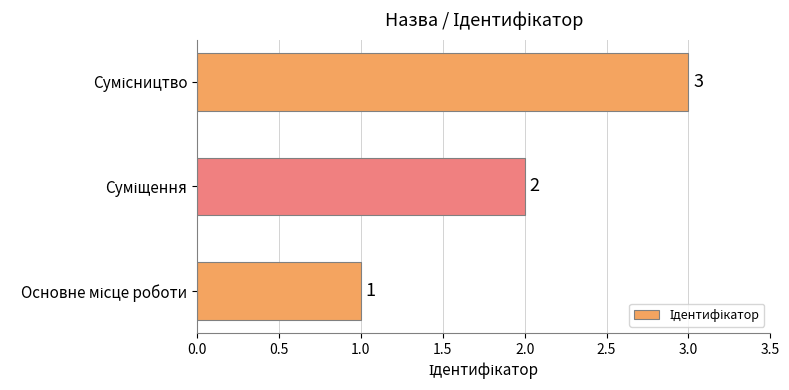

How many bars are there in total?

3